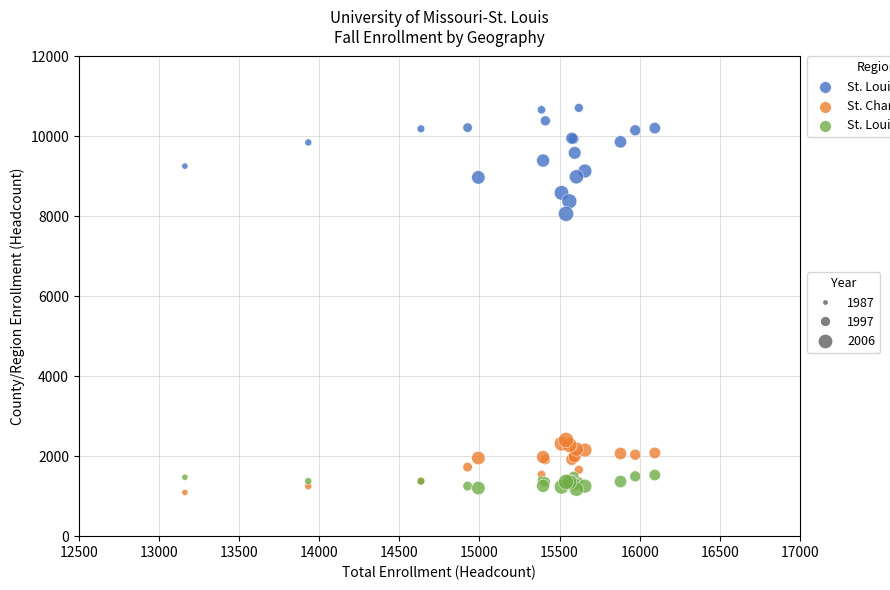

Across all series, what Y value is closest to 5903?

8064